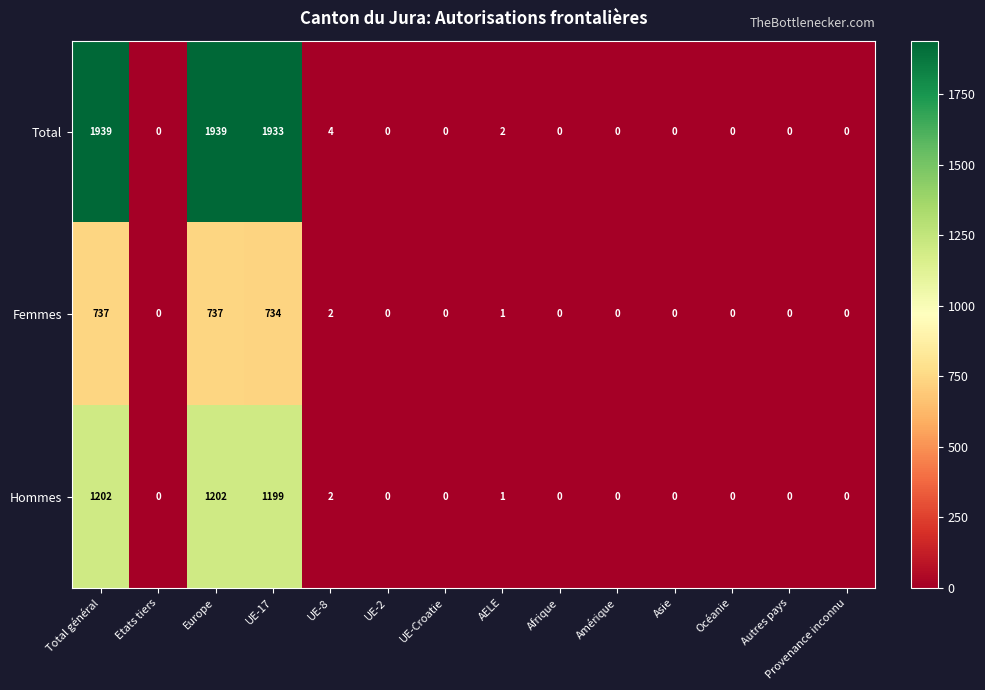

List the series in order of their peak value, highest first.

Total, Hommes, Femmes